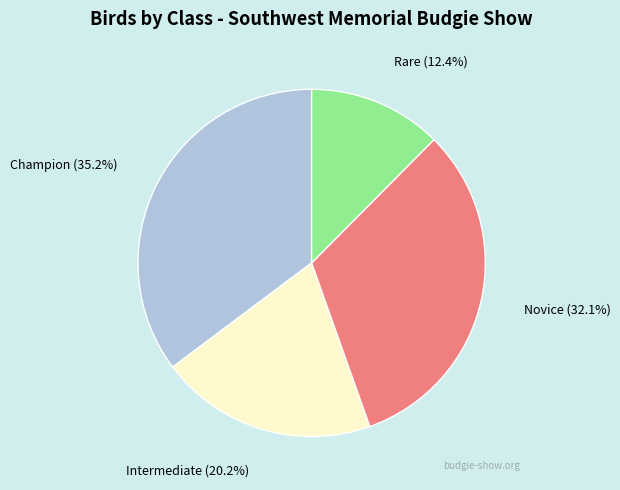

To the nearest percent, what is the difference between the largest and smallest slice percentages?

23%